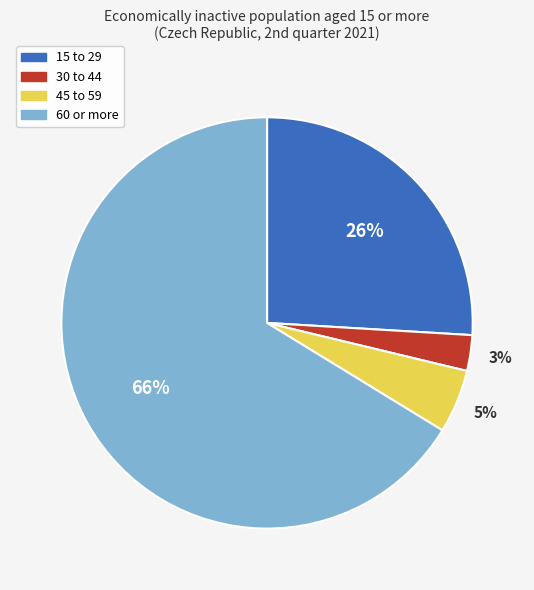

Rank the categories by value from lowest to highest.

30 to 44, 45 to 59, 15 to 29, 60 or more